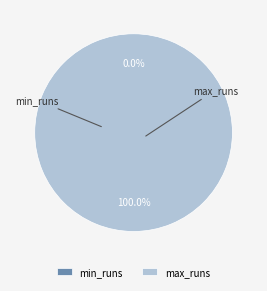

True or false: max_runs accounts for 100% of the total.

True